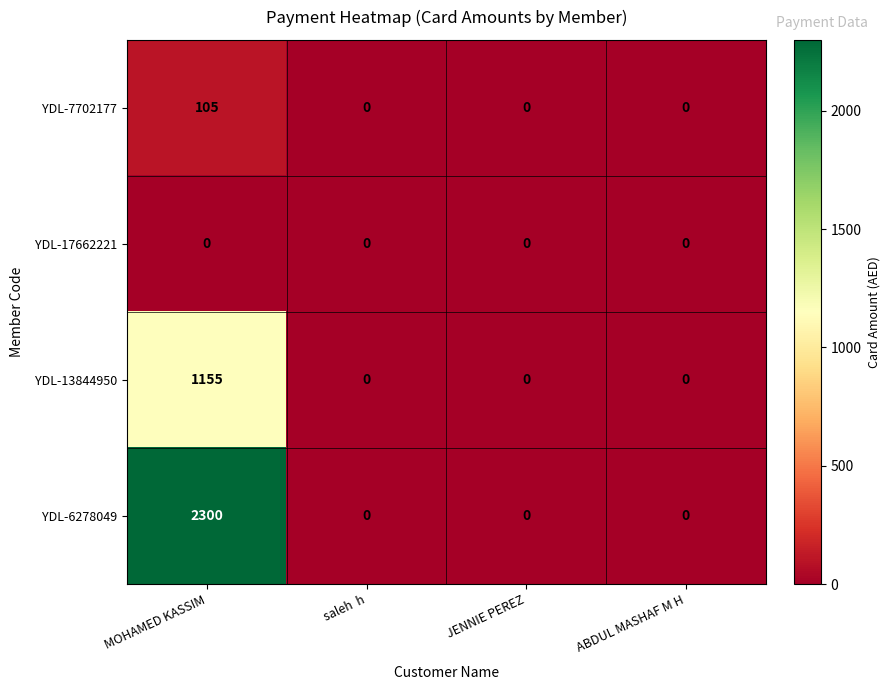

At which category is the sum across all series the highest?

MOHAMED KASSIM